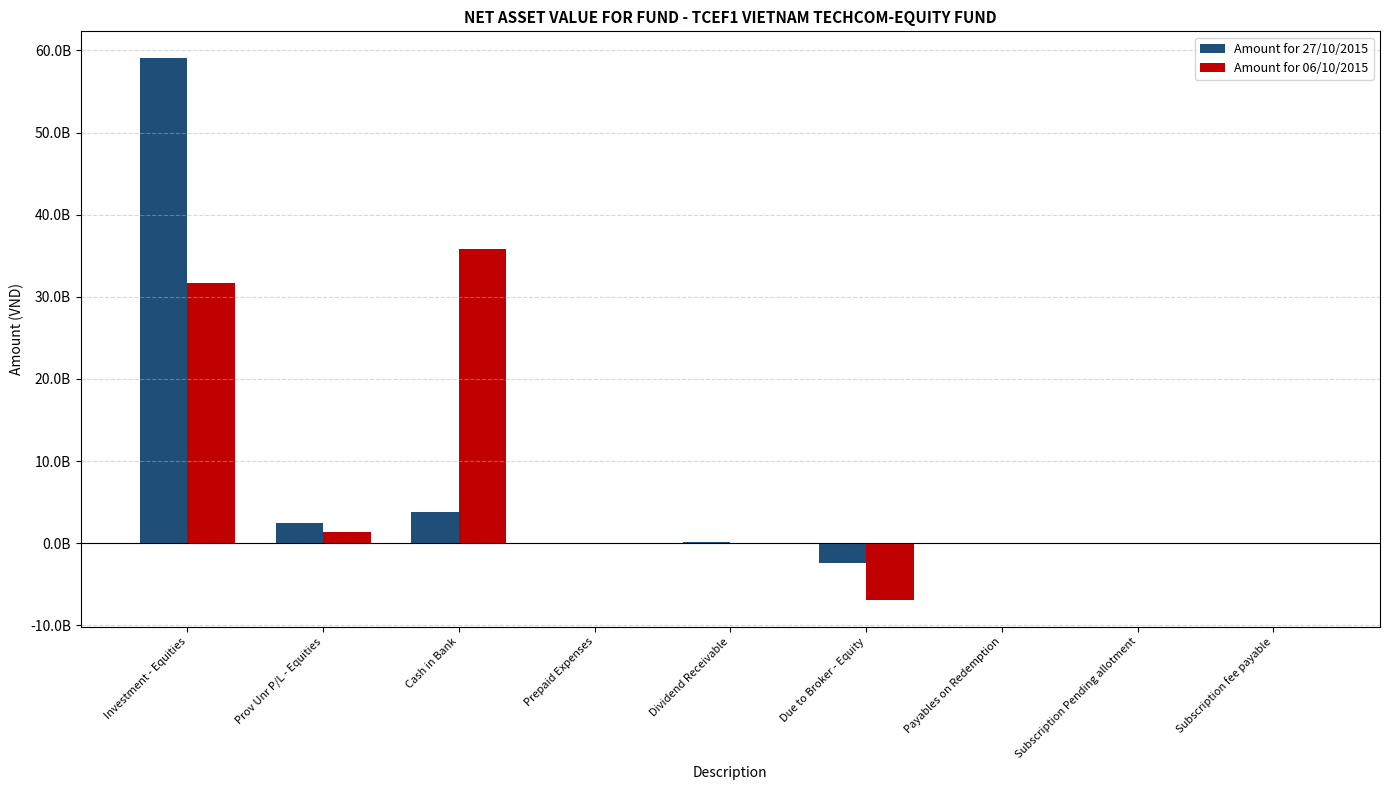

What are all the series names shown in the legend?

Amount for 27/10/2015, Amount for 06/10/2015